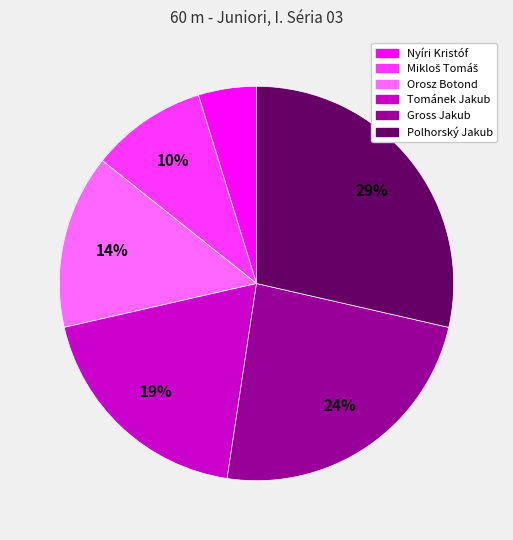

How many slices are in this pie chart?

6